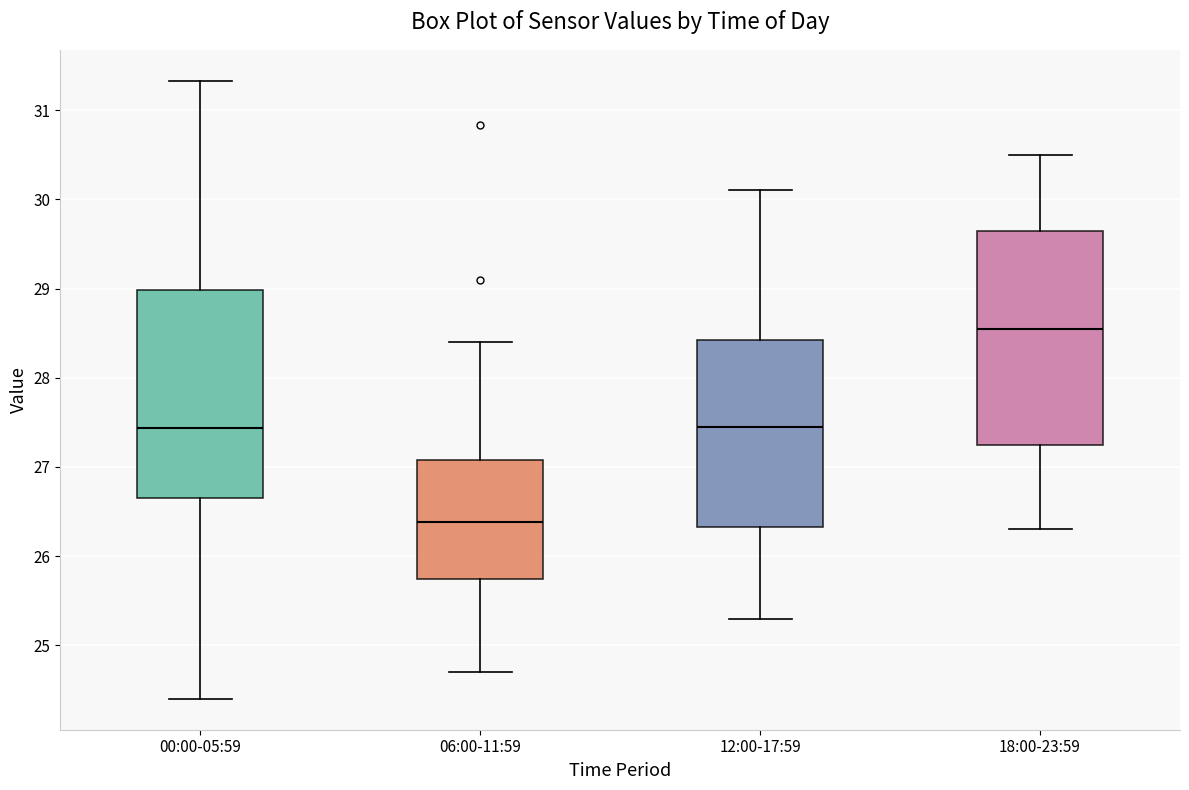

Which box's median line is the lowest?

06:00-11:59